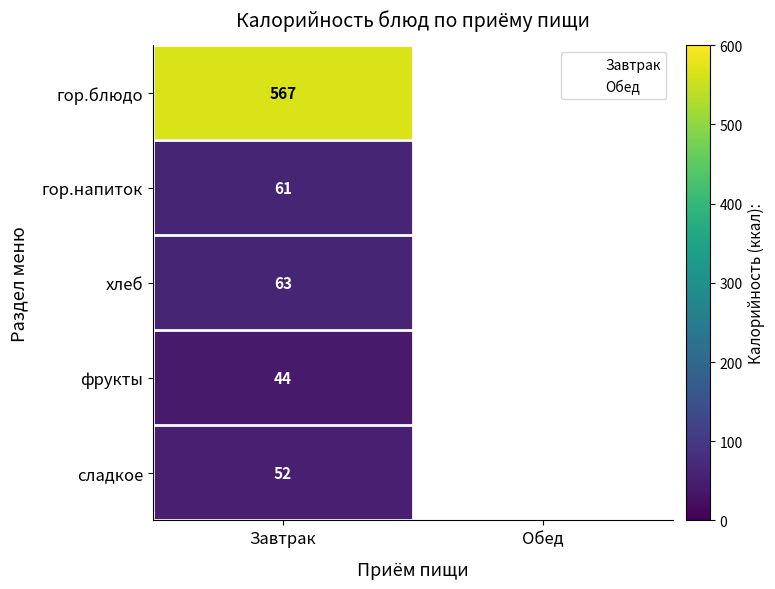

What is the smallest value displayed?

44.0